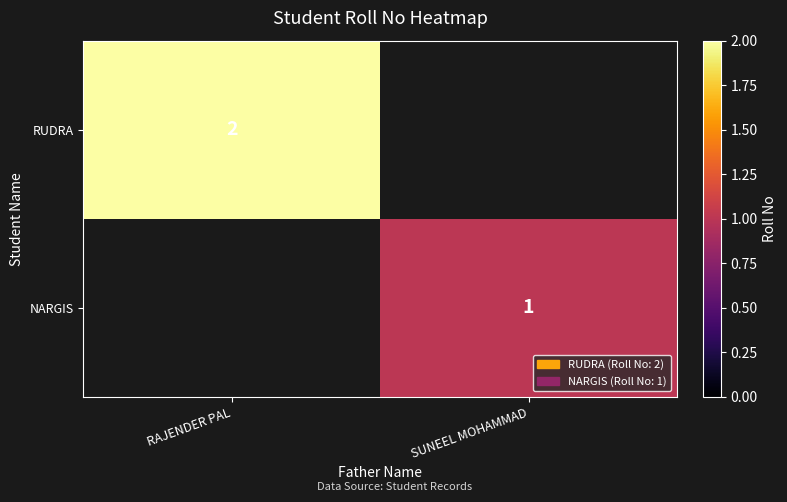

Is it true that RUDRA equals 2 at RAJENDER PAL?

True